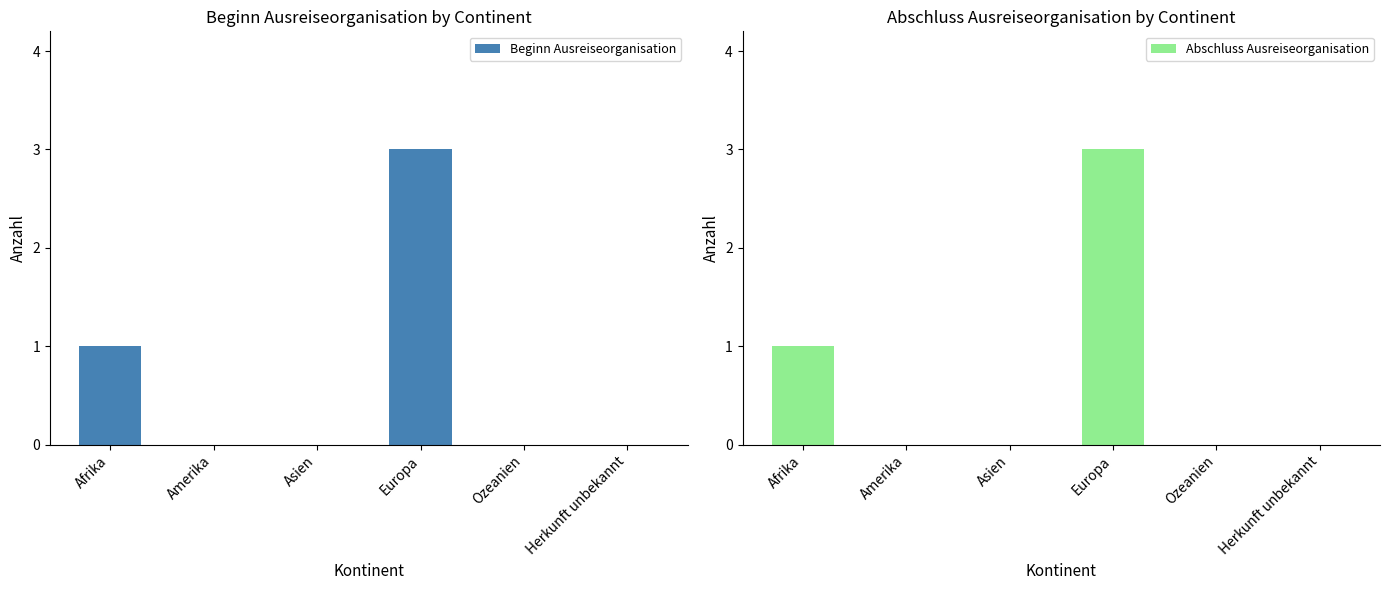

What is the label of the 2nd bar from the left?

Amerika